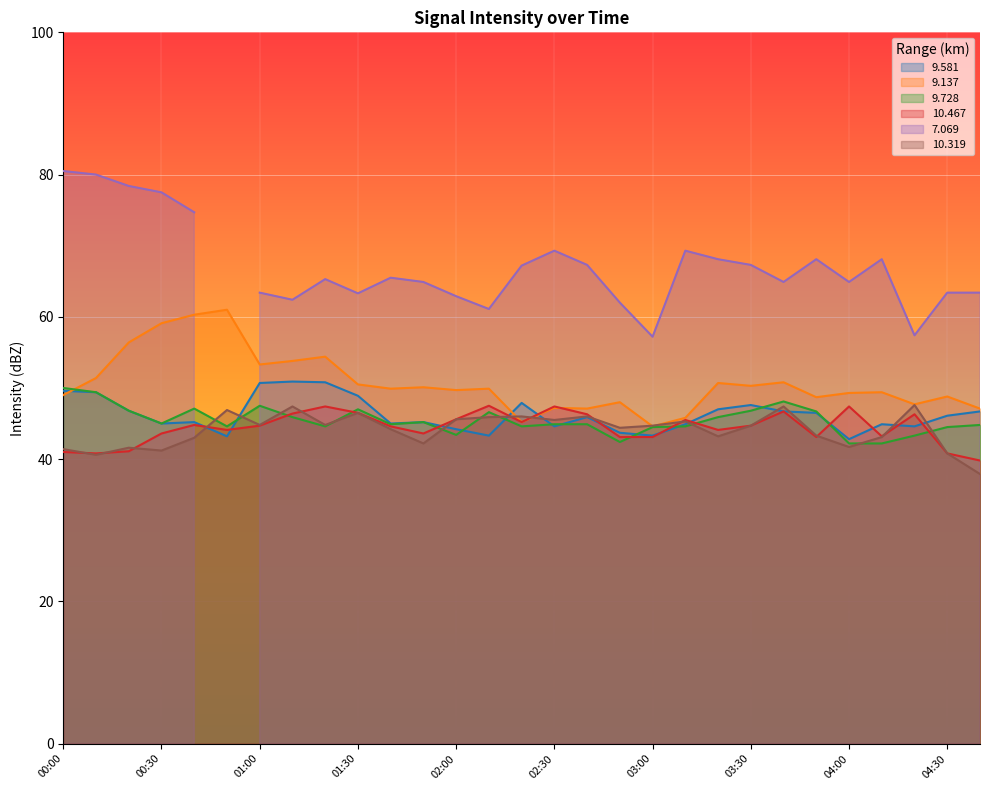

Is it true that 9.137 equals 34.8 at 00:30?

False